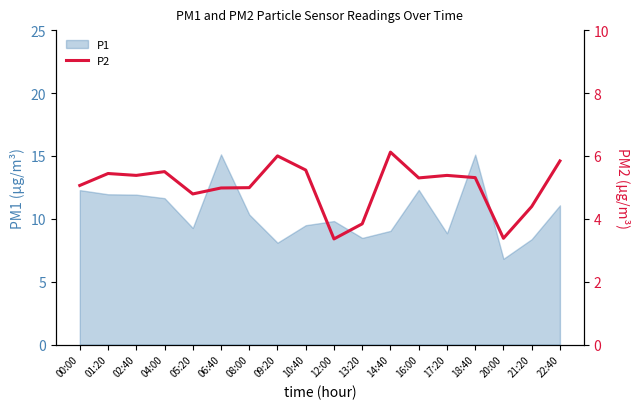

How many points are lower than both their immediate neighbors (excluding endpoints)?

5